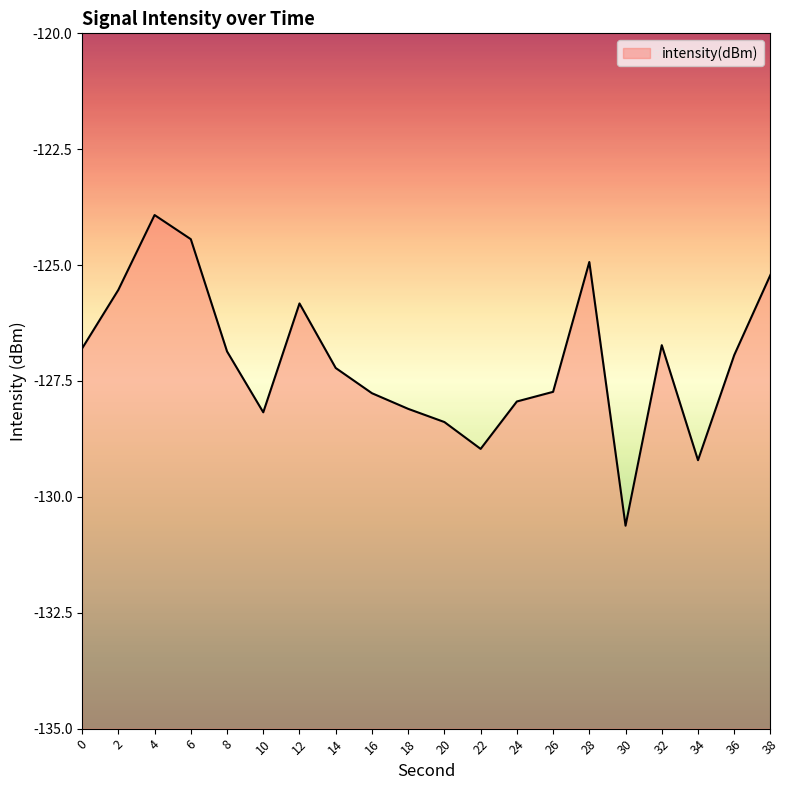

What is the difference between the values at 6 and 22?

4.5